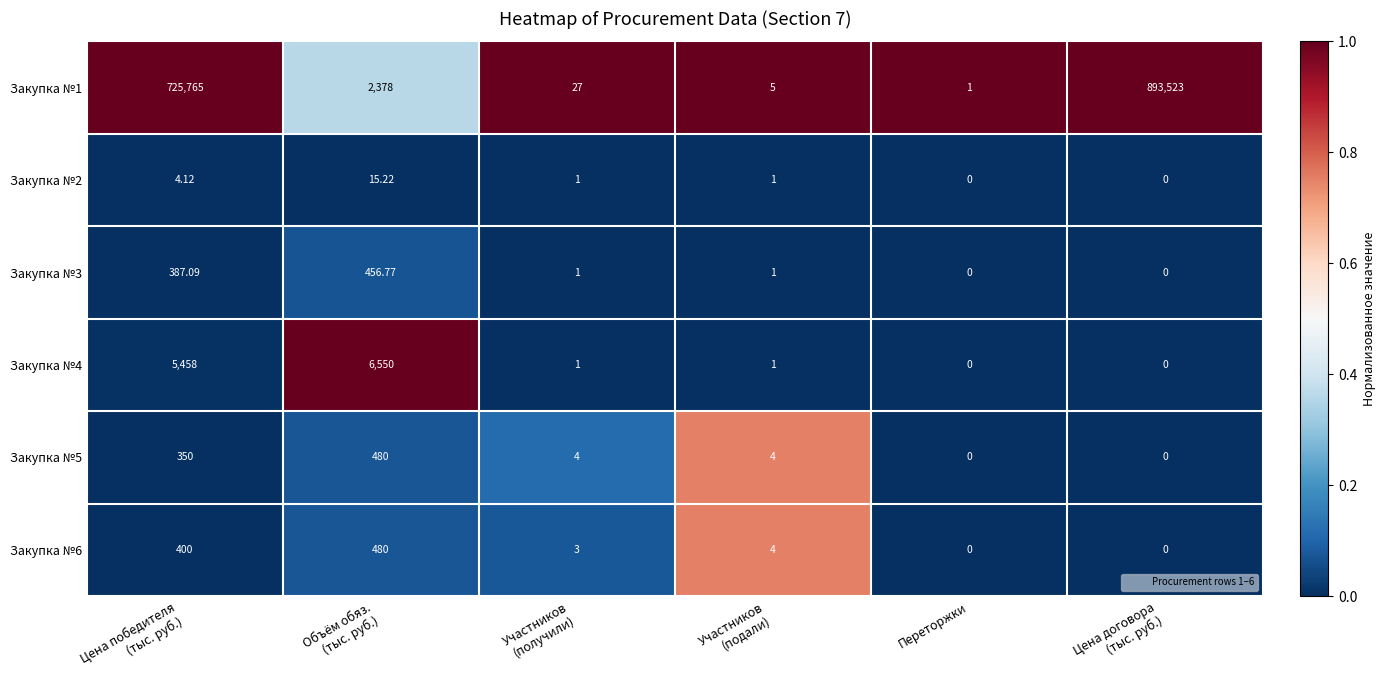

How many series are shown in this chart?

6